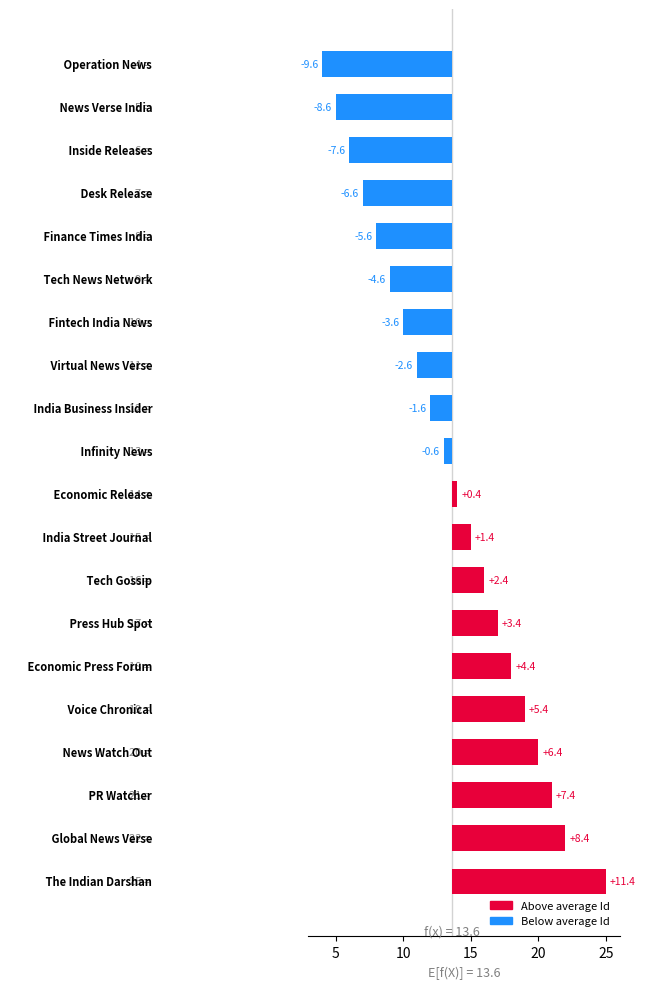

What is the value of the 3rd bar from the left?

-7.6